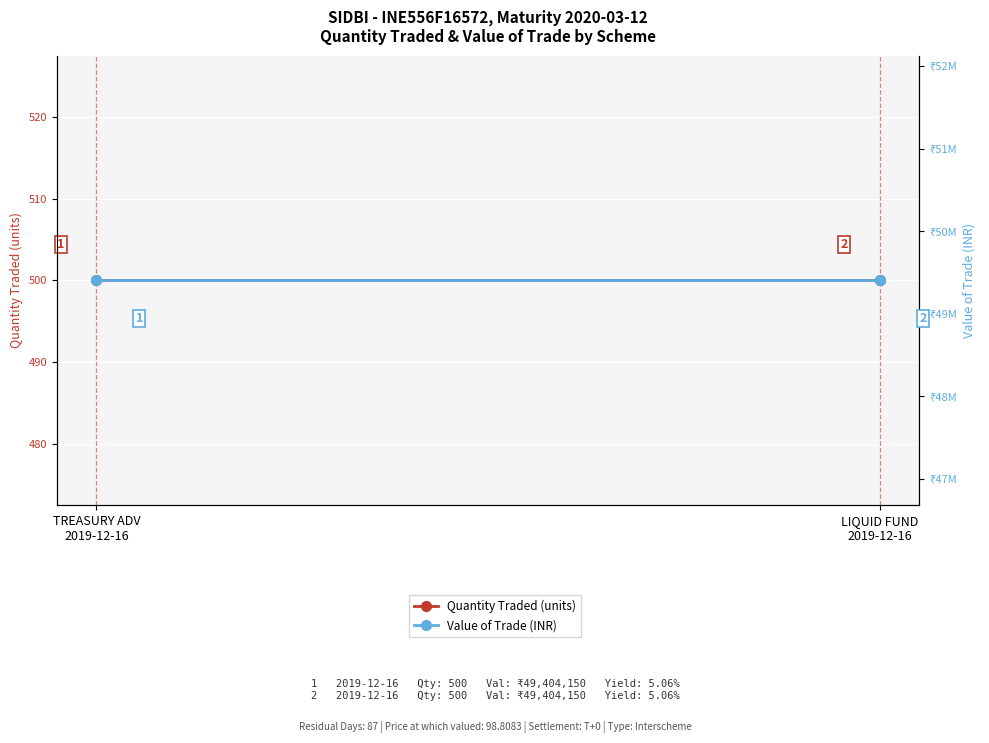

What is the value of the Value of Trade (INR) point at the 2nd from the left?

49404150